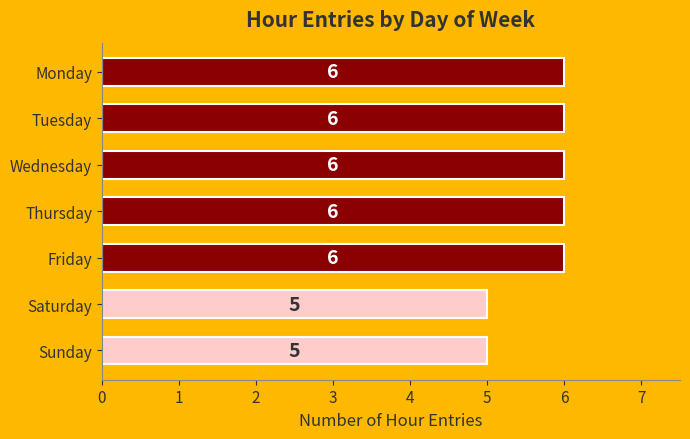

What is the value of the 3rd bar from the top?

6